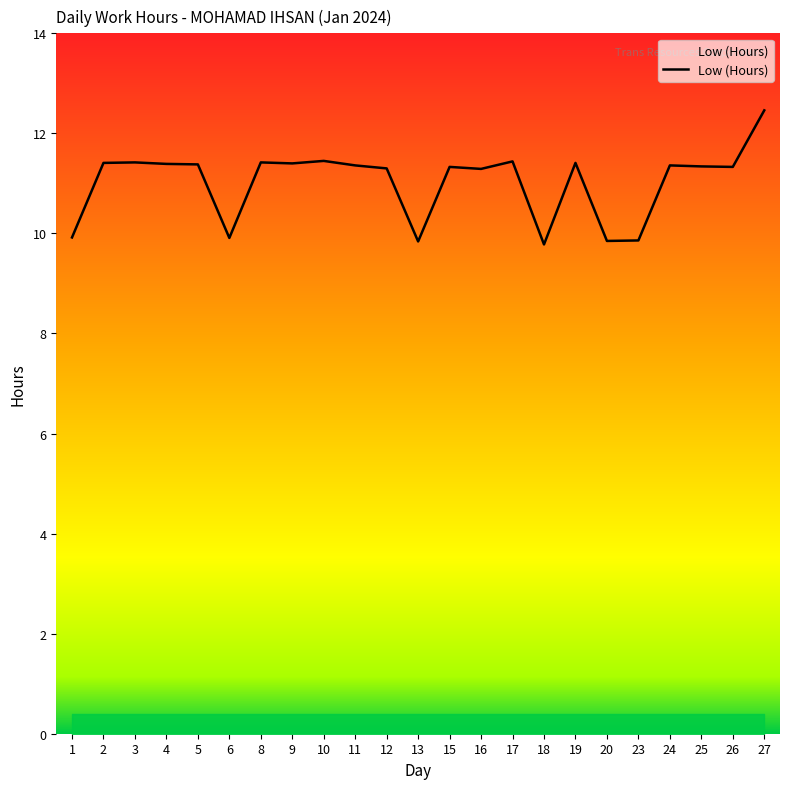

Approximately how many times larger is the value at 26 compared to 27?

0.9